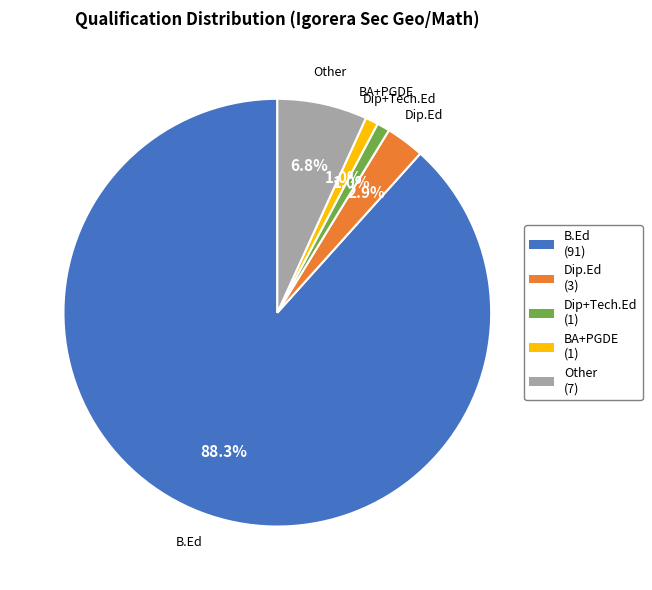

Is Other (7) the majority of the pie?

No